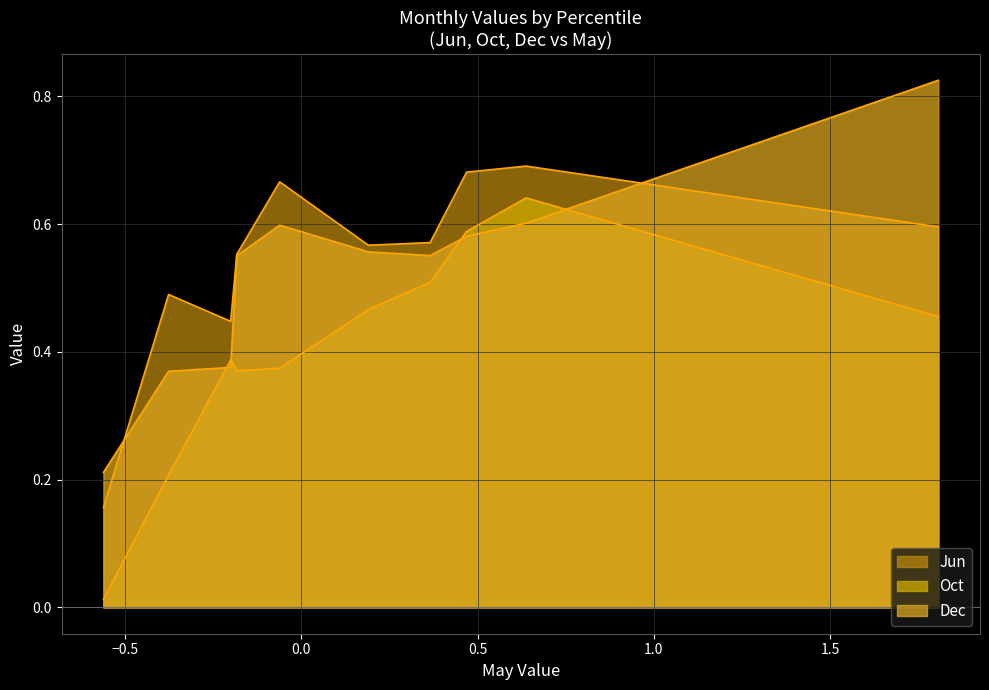

What is the sum of all Jun line values?

5.4